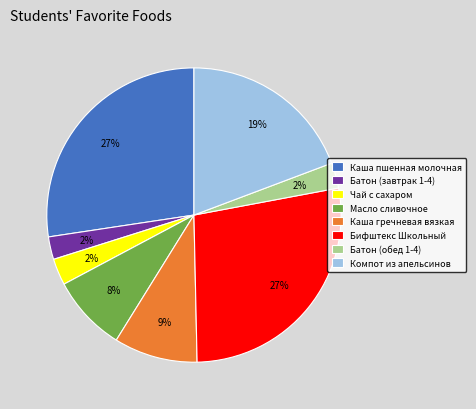

What is the total percentage of Масло сливочное and Чай с сахаром?

11.3%